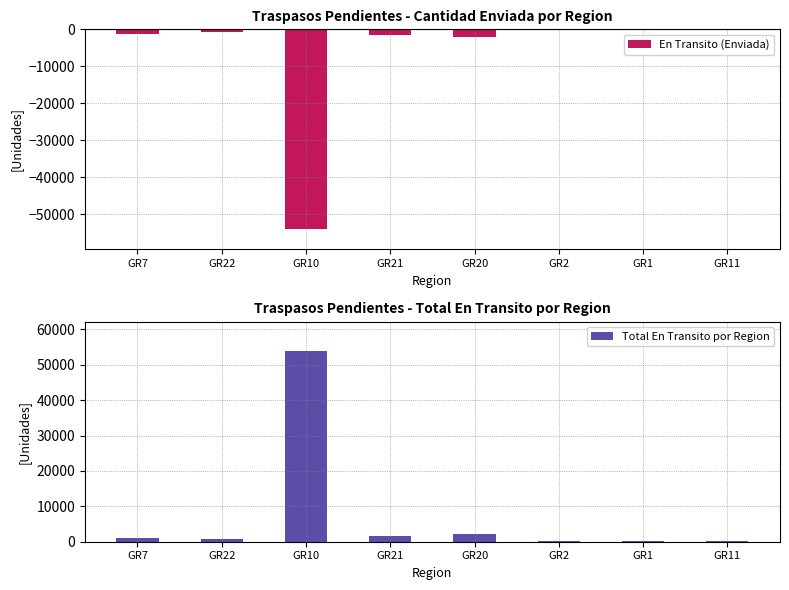

Reading left to right, extract all data points from this chart.

En Transito (Enviada): GR7=-1137.0	GR22=-635.0	GR10=-54048.0	GR21=-1500.6	GR20=-2061.0	GR2=-189.0	GR1=-146.0	GR11=-145.0
Total En Transito por Region: GR7=1137.0	GR22=635.0	GR10=54048.0	GR21=1500.6	GR20=2061.0	GR2=189.0	GR1=146.0	GR11=145.0